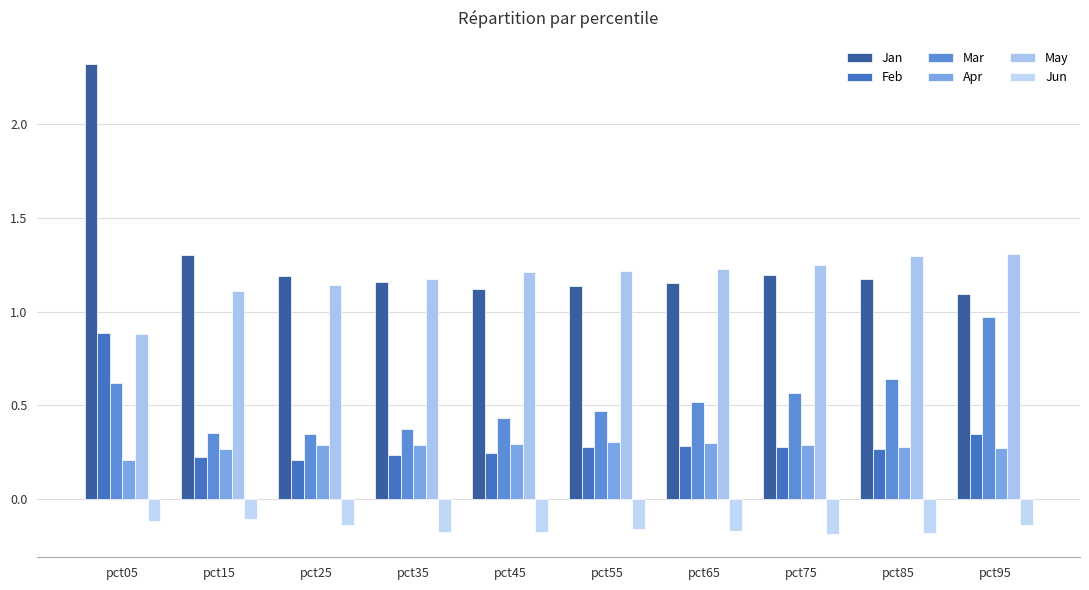

Reading right to left, list all the values displayed in this chart.

Jan: 1.1	1.2	1.2	1.2	1.1	1.1	1.2	1.2	1.3	2.3
Feb: 0.3	0.3	0.3	0.3	0.3	0.2	0.2	0.2	0.2	0.9
Mar: 1.0	0.6	0.6	0.5	0.5	0.4	0.4	0.3	0.3	0.6
Apr: 0.3	0.3	0.3	0.3	0.3	0.3	0.3	0.3	0.3	0.2
May: 1.3	1.3	1.2	1.2	1.2	1.2	1.2	1.1	1.1	0.9
Jun: -0.1	-0.2	-0.2	-0.2	-0.2	-0.2	-0.2	-0.1	-0.1	-0.1